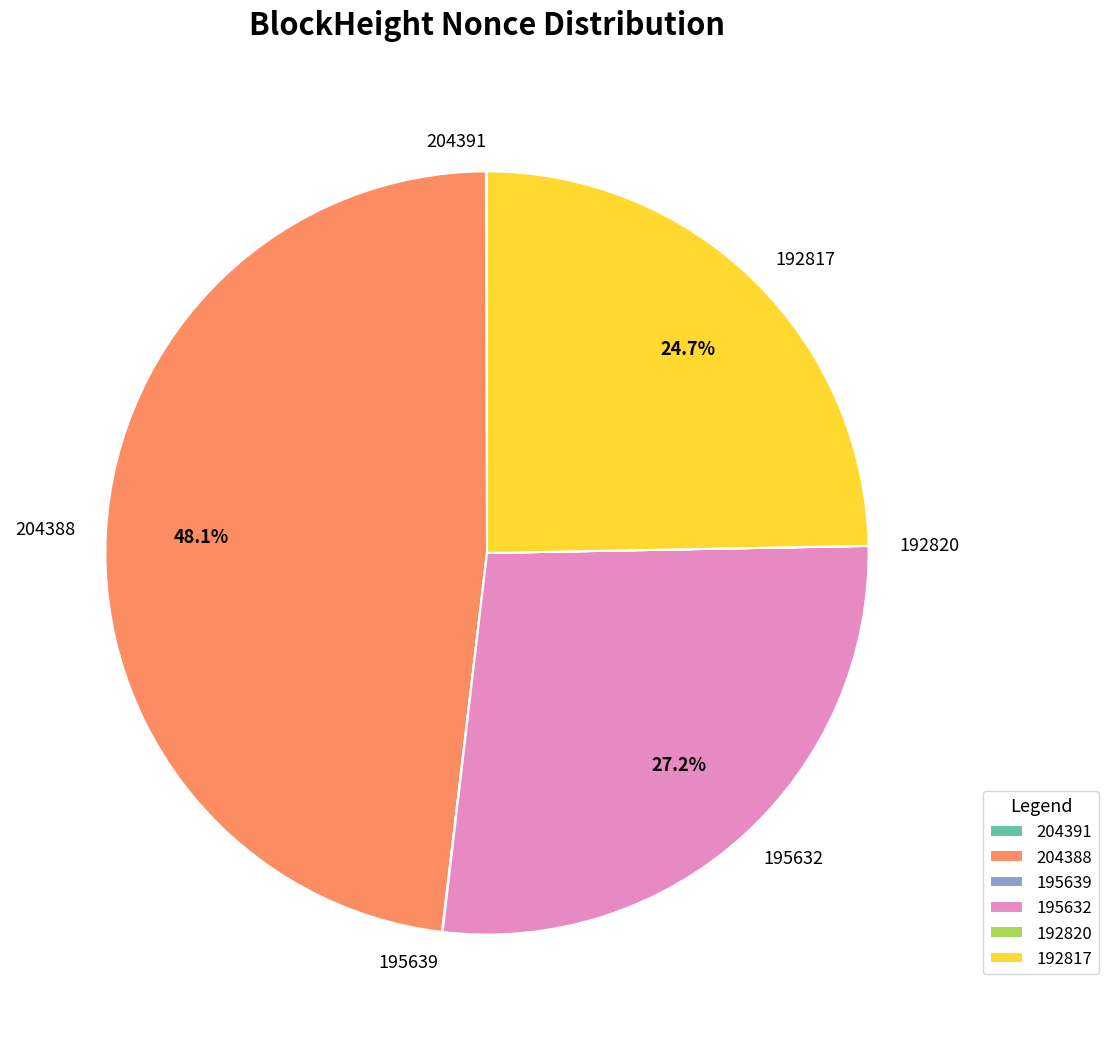

How much of the chart is everything except 204388?

51.9%